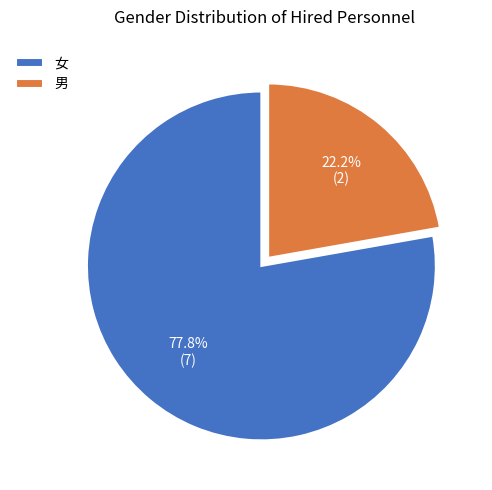

Is 女 the majority of the pie?

Yes